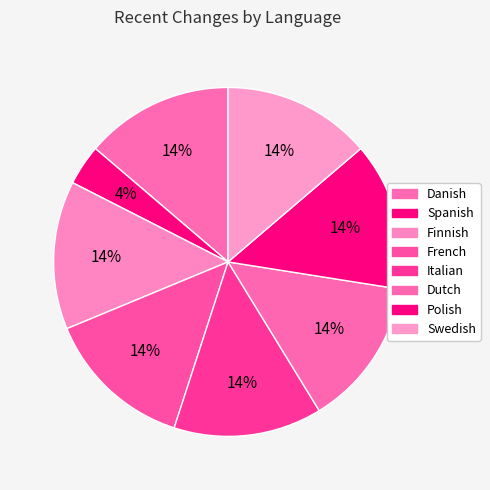

Count the number of slices in the pie.

8